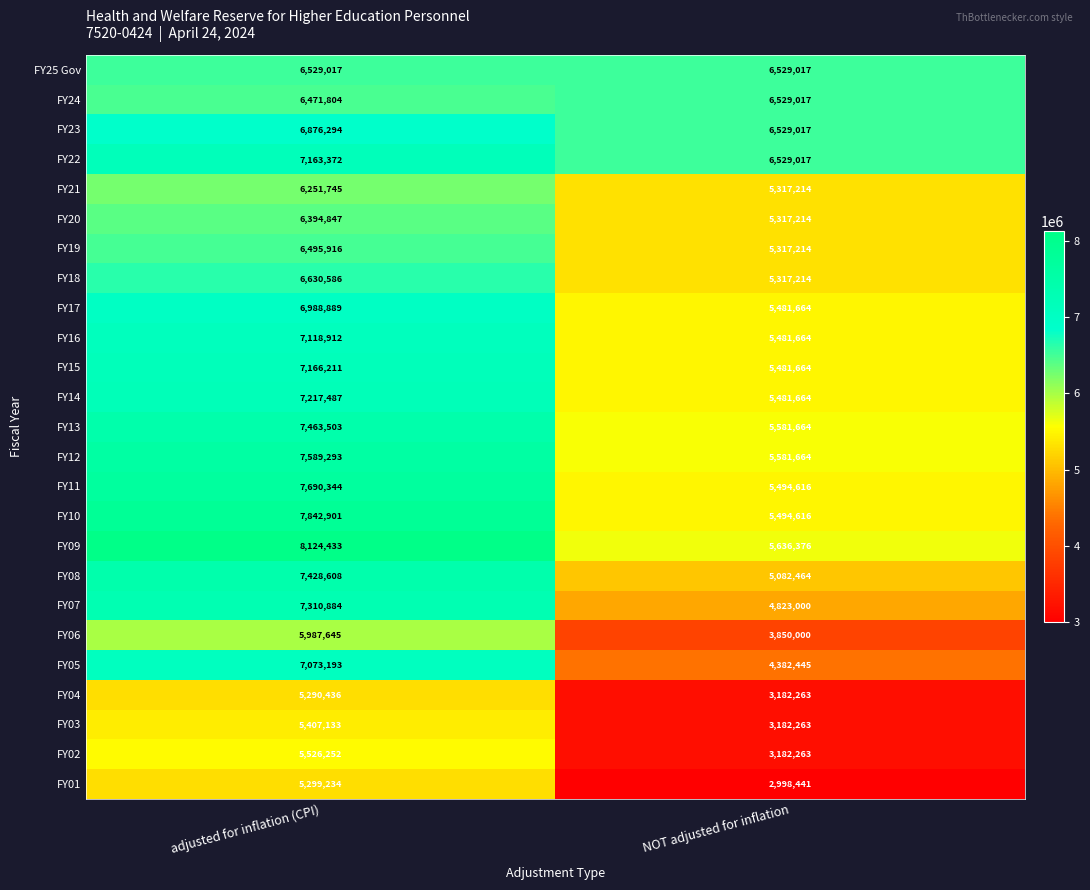

What is the greatest value displayed?

8124433